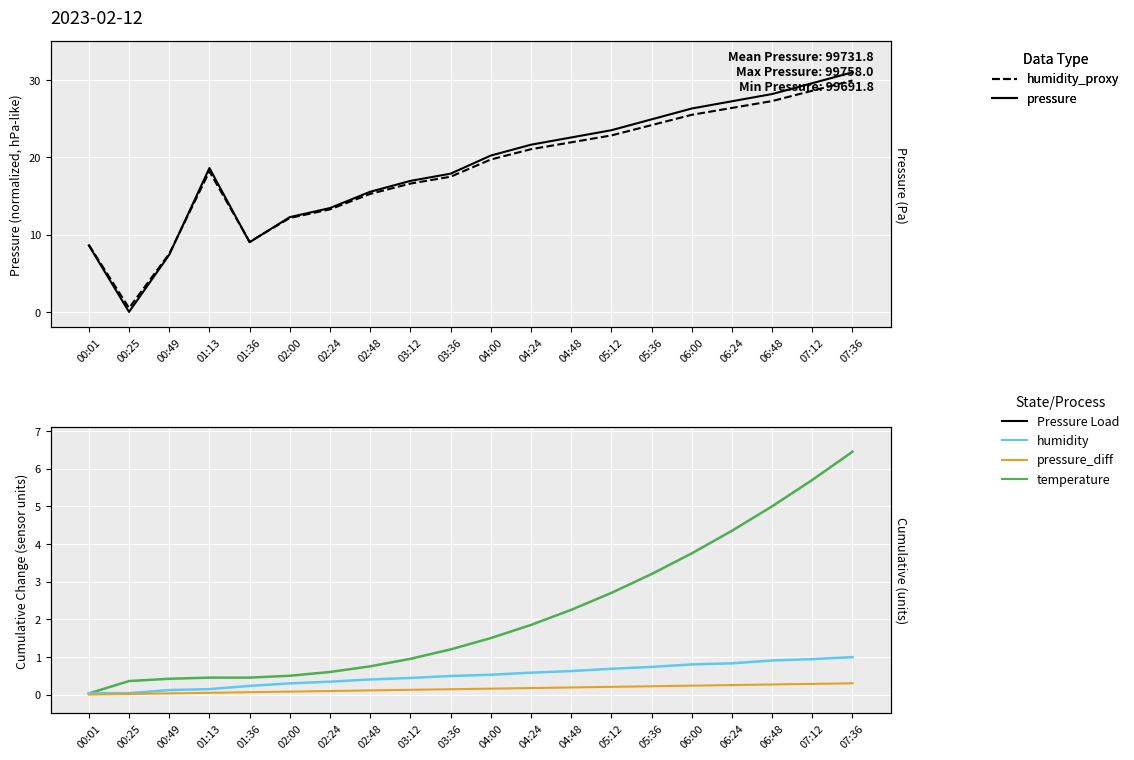

What is the value of the pressure point at the 4th from the left?

18.6